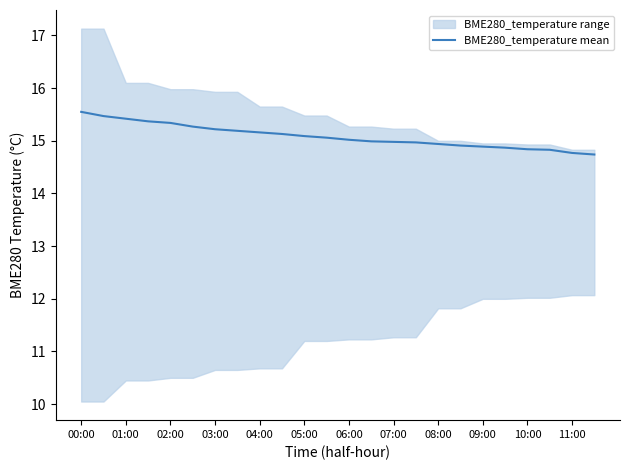

Reading left to right, what are all the values shown in this chart?

15.6	15.5	15.4	15.4	15.3	15.3	15.2	15.2	15.2	15.1	15.1	15.1	15.0	15.0	15.0	15.0	14.9	14.9	14.9	14.9	14.8	14.8	14.8	14.7